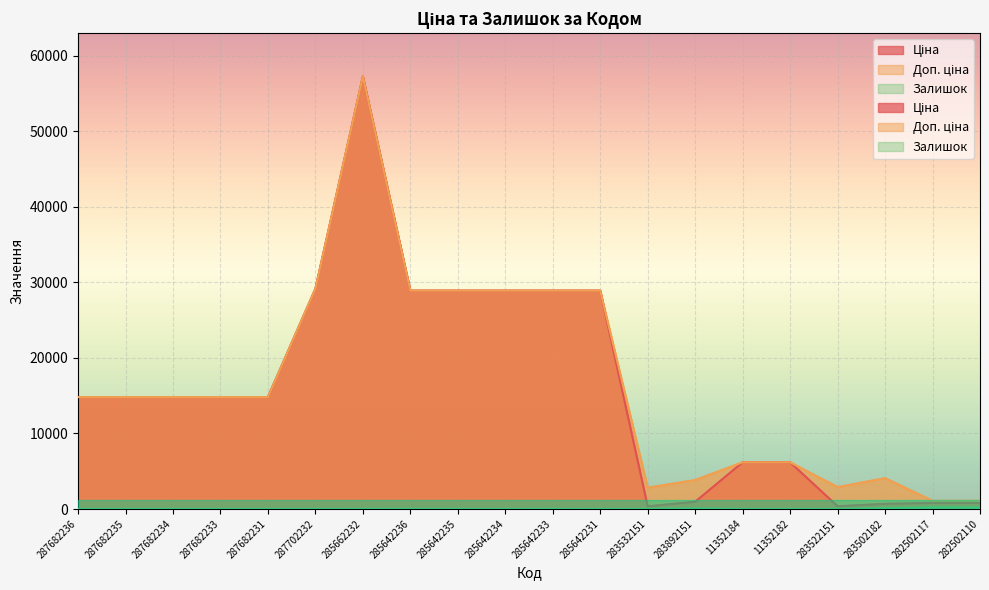

What is the total value across all series at 283522151?

3273.7